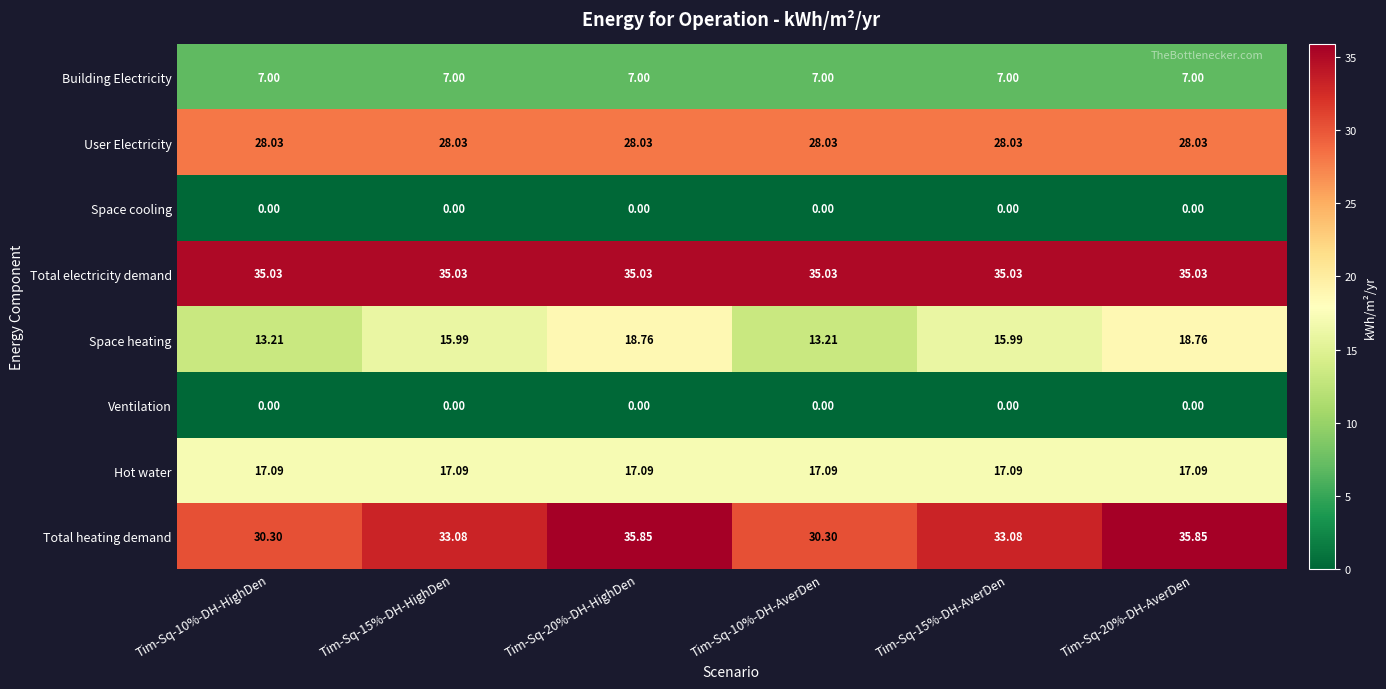

Is the value of Space heating at Tim-Sq-20%-DH-HighDen greater than the value of Building Electricity at Tim-Sq-20%-DH-AverDen?

Yes